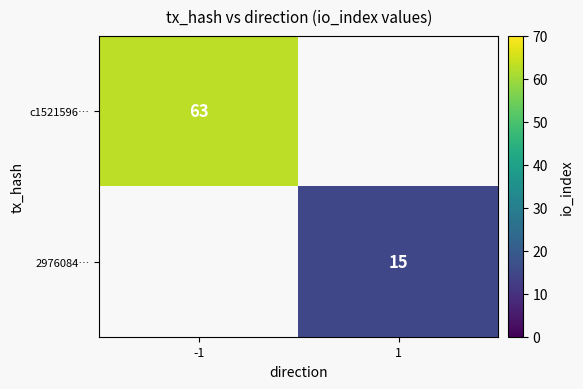

Is it true that c1521596… equals 113 at -1?

False